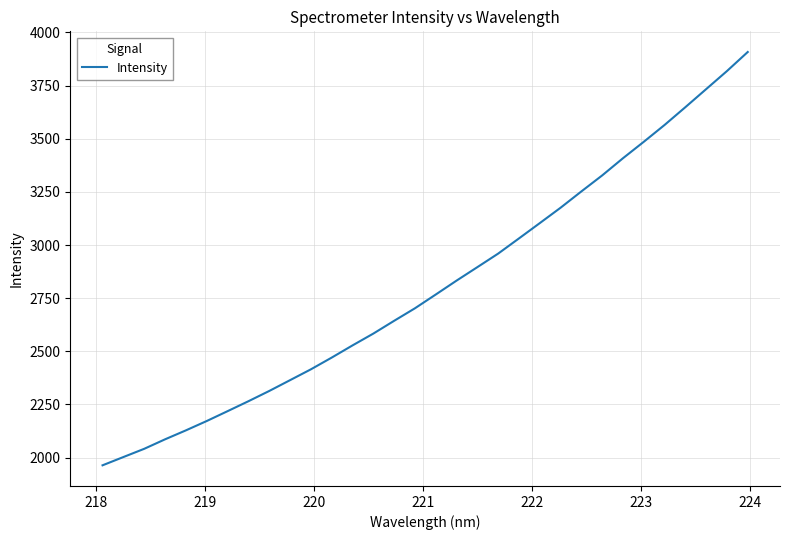

What is the maximum value shown in the chart?

3908.0